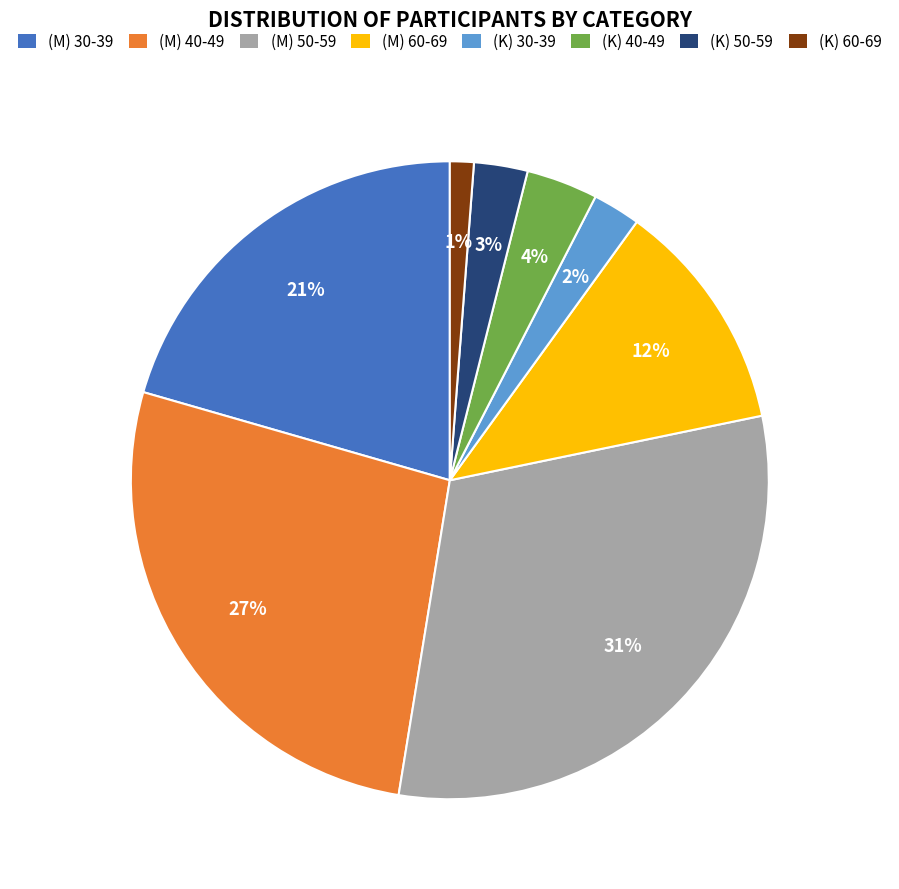

Which slice is the smallest?

(K) 60-69